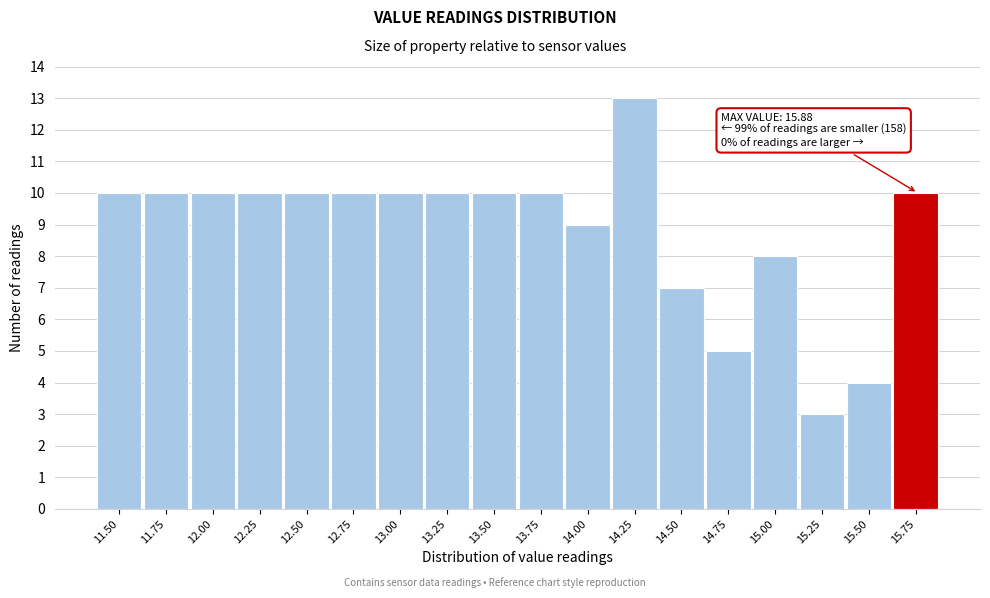

Reading left to right, extract all data points from this chart.

11.50=10	11.75=10	12.00=10	12.25=10	12.50=10	12.75=10	13.00=10	13.25=10	13.50=10	13.75=10	14.00=9	14.25=13	14.50=7	14.75=5	15.00=8	15.25=3	15.50=4	15.75=10